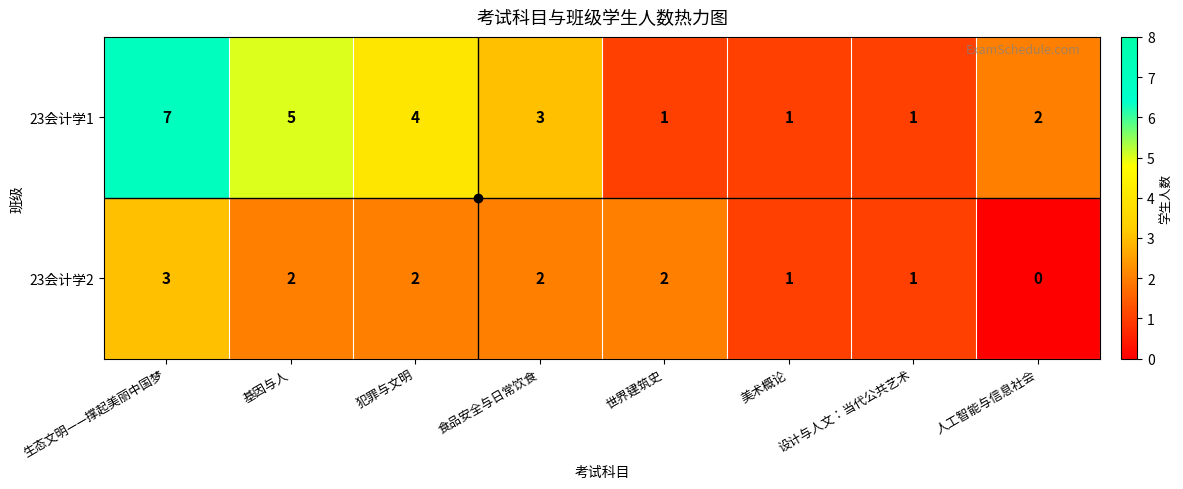

Rank the series at 生态文明——撑起美丽中国梦 from highest to lowest value.

23会计学1, 23会计学2